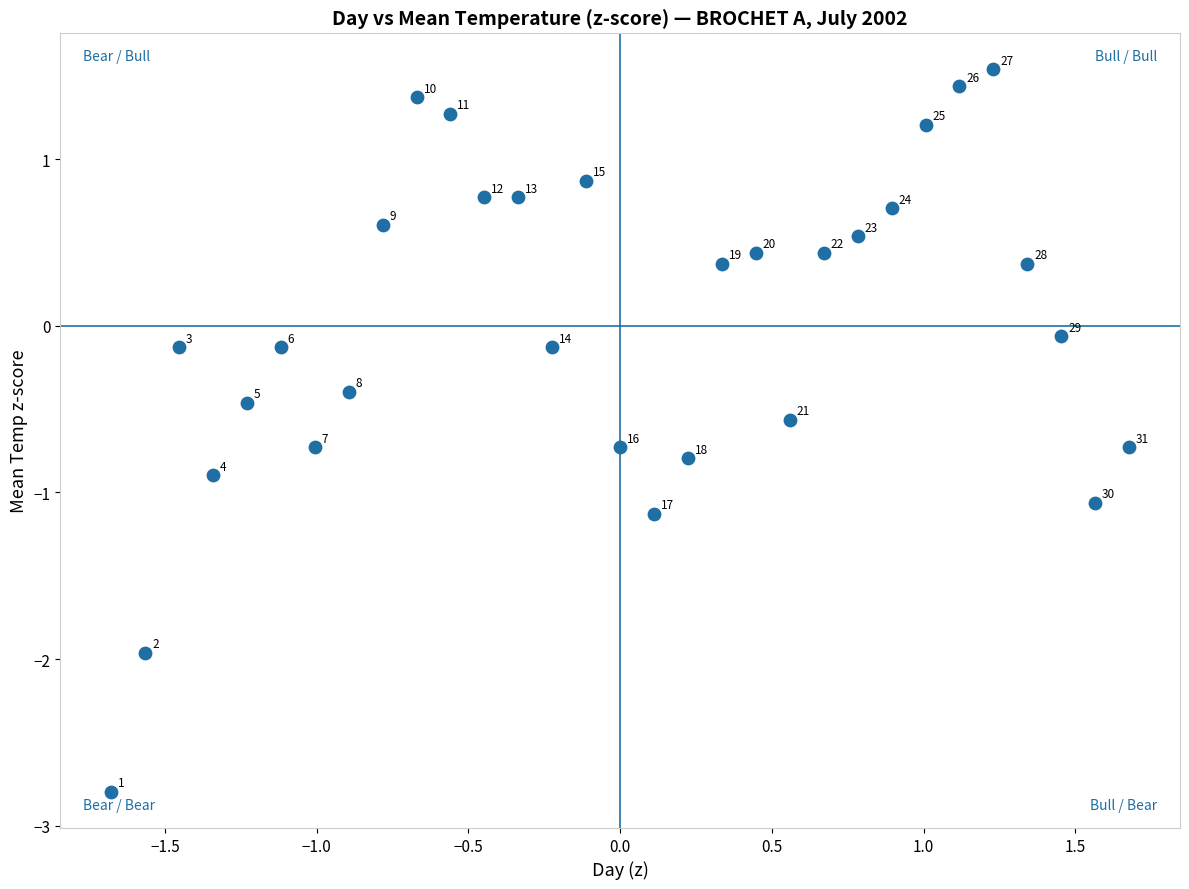

What is the range of Y values (max minus min)?

4.3